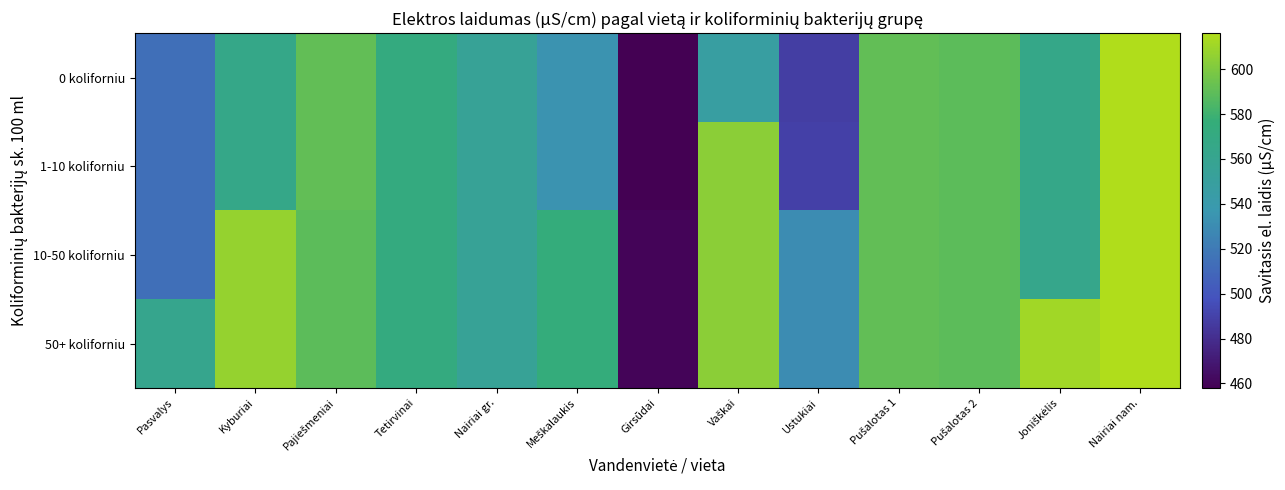

Which category has the lowest value across all series?

Girsūdai